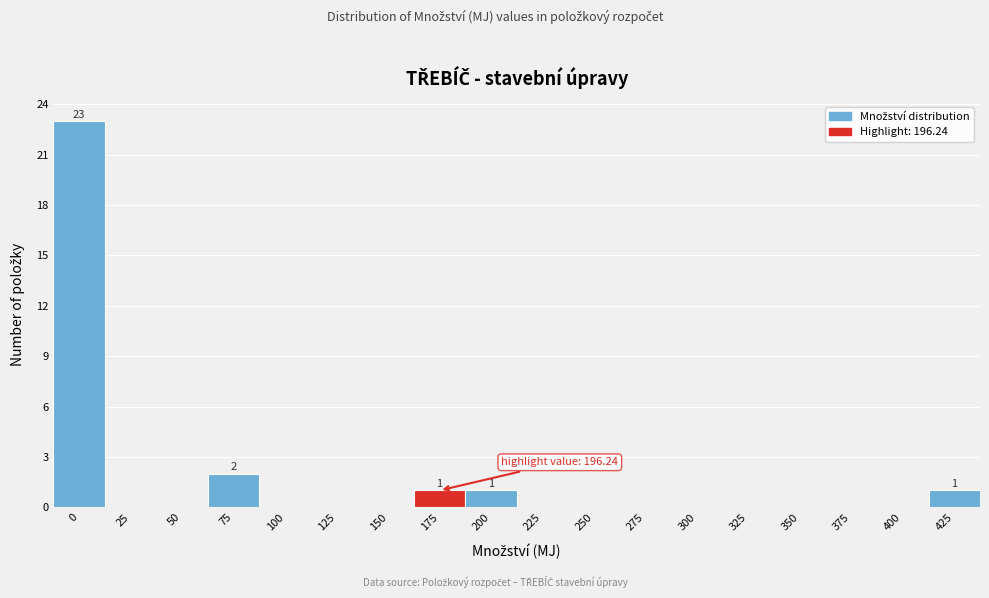

Reading left to right, transcribe all the data shown in this chart.

0=23	25=0	50=0	75=2	100=0	125=0	150=0	175=1	200=1	225=0	250=0	275=0	300=0	325=0	350=0	375=0	400=0	425=1